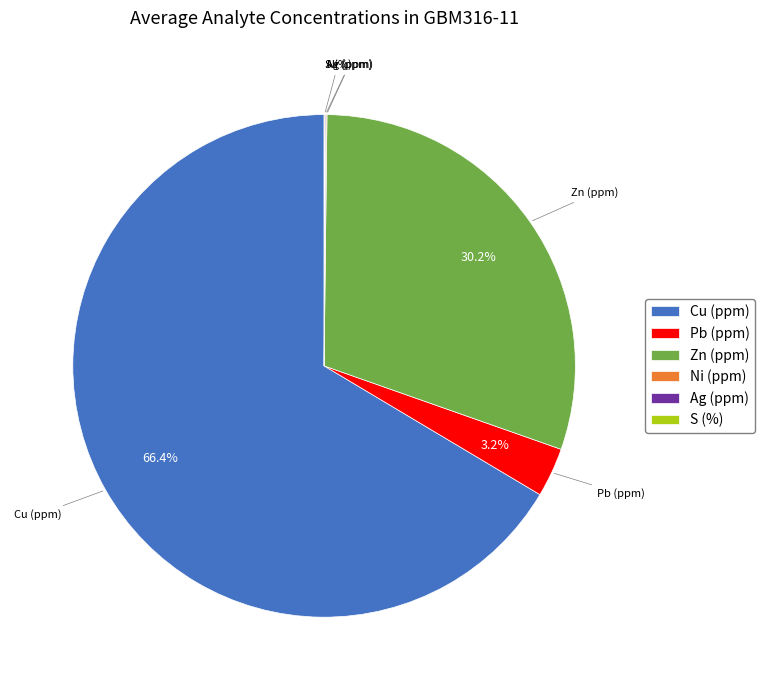

Is the sum of Pb (ppm) and Cu (ppm) greater than half?

Yes